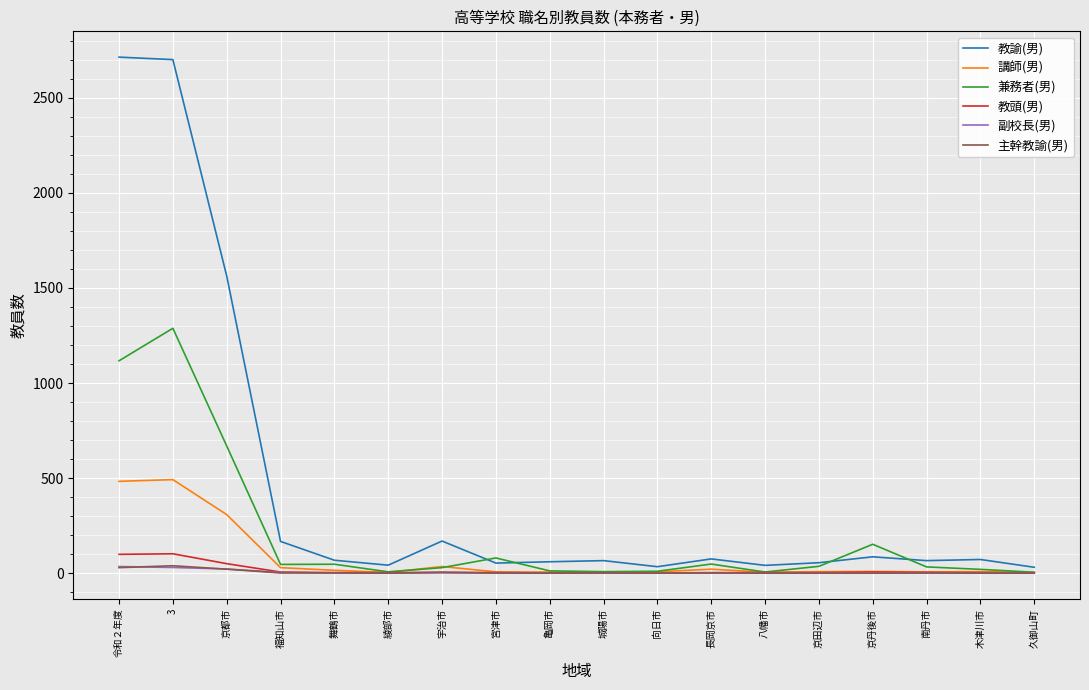

True or false: 主幹教諭(男) has a value of 0 at 八幡市.

True